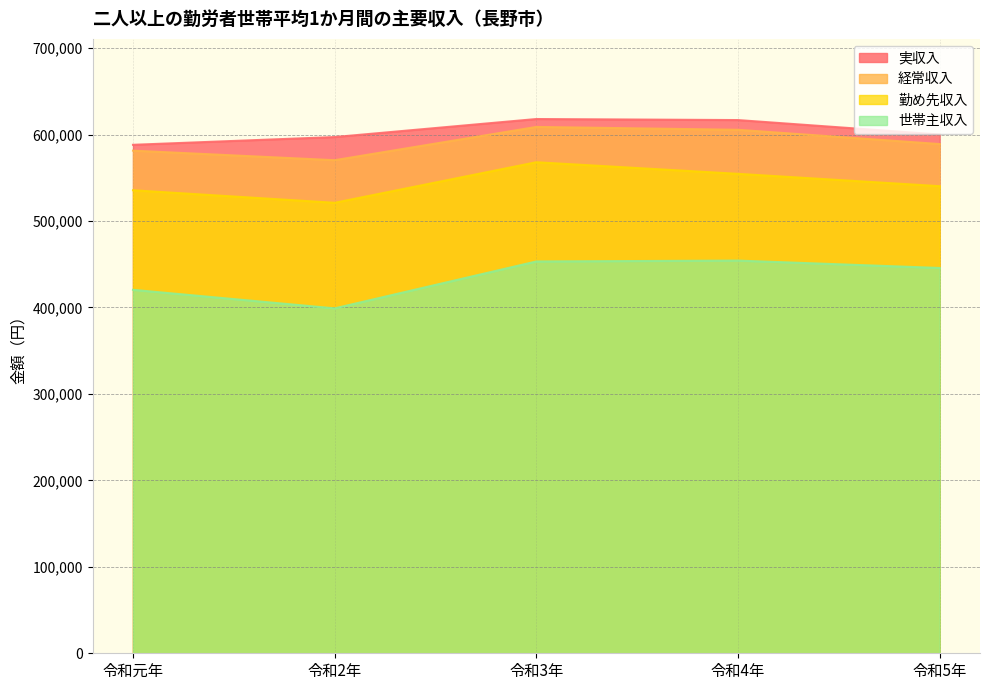

Which category has the highest value across all series?

令和3年